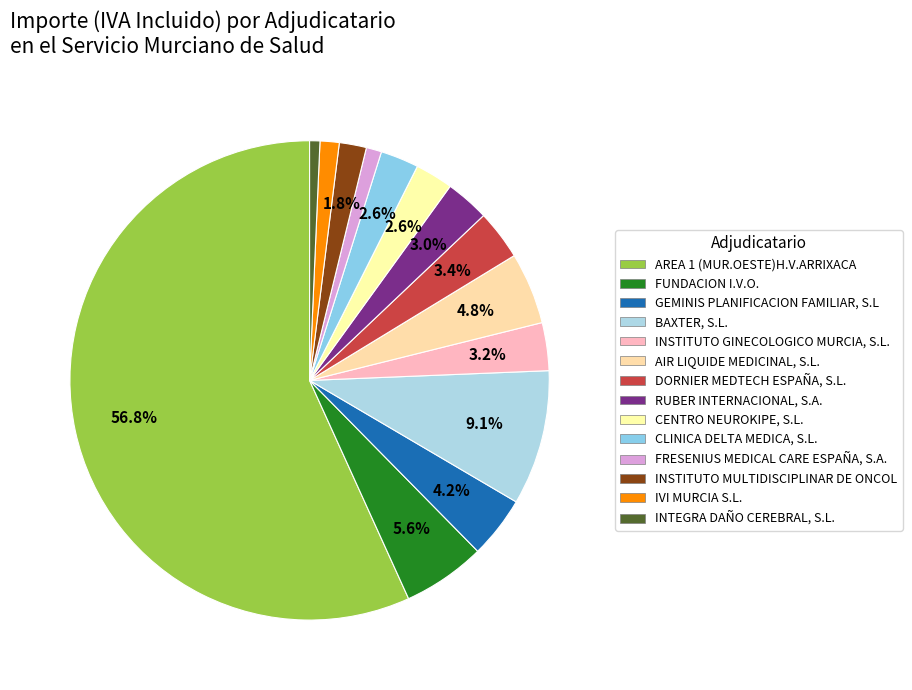

To the nearest percent, what is the difference between the BAXTER, S.L. and GEMINIS PLANIFICACION FAMILIAR, S.L slice percentages?

5%